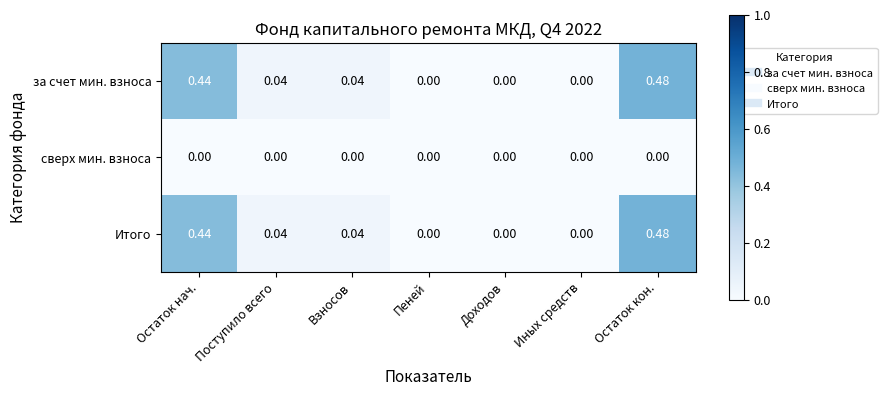

Which label corresponds to the largest value in the chart?

Остаток кон.